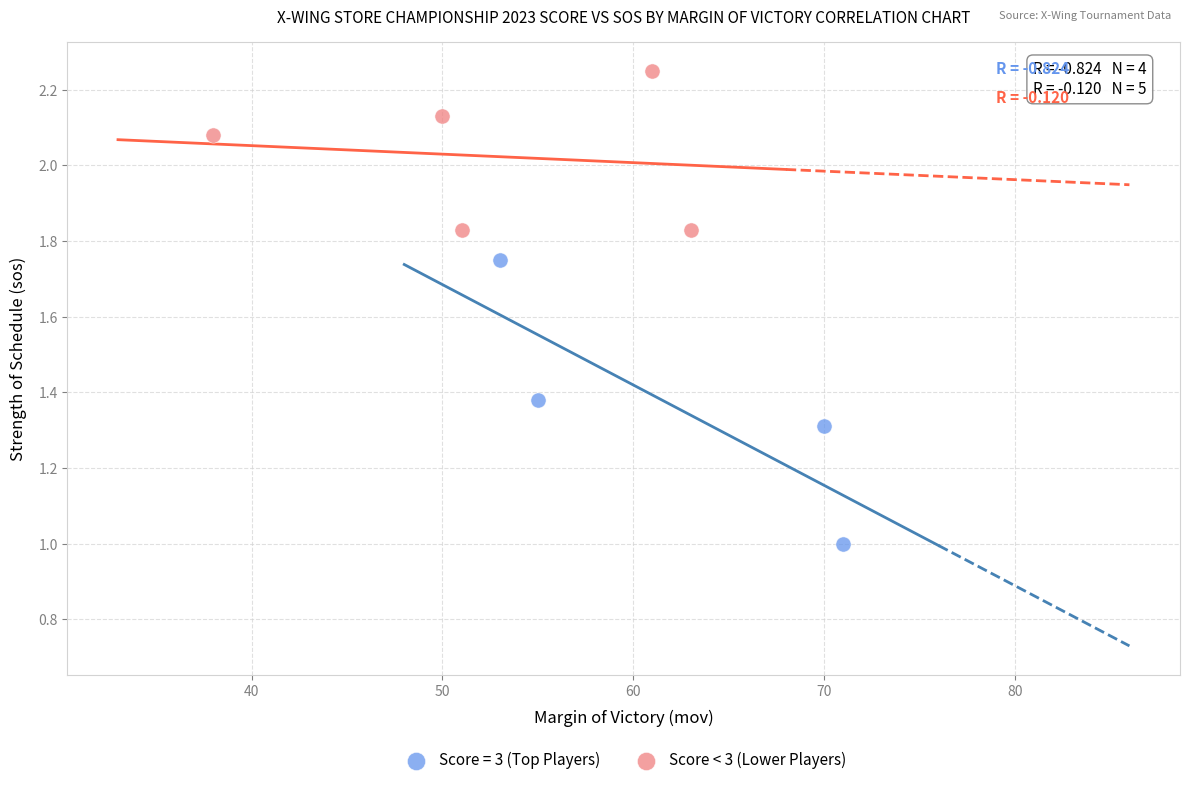

Which series has the widest spread of Y values?

Score = 3 (Top Players)